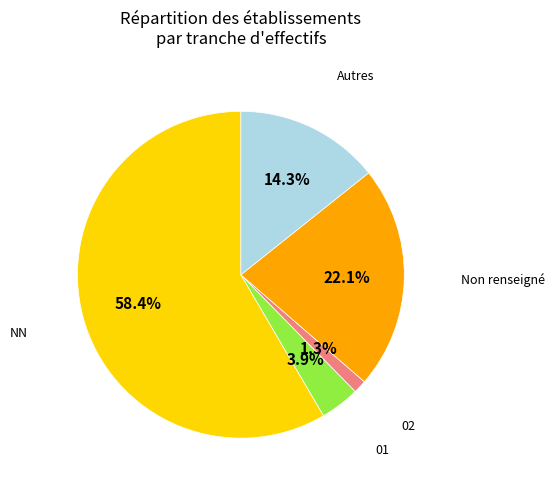

Is there any slice that represents more than half of the pie?

Yes